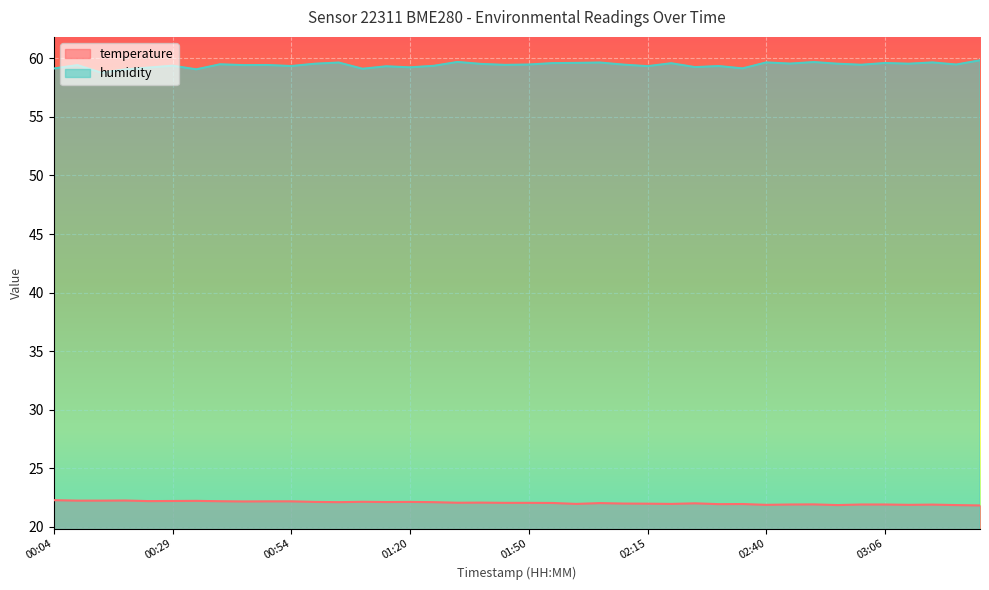

Which series has the widest spread of values?

humidity